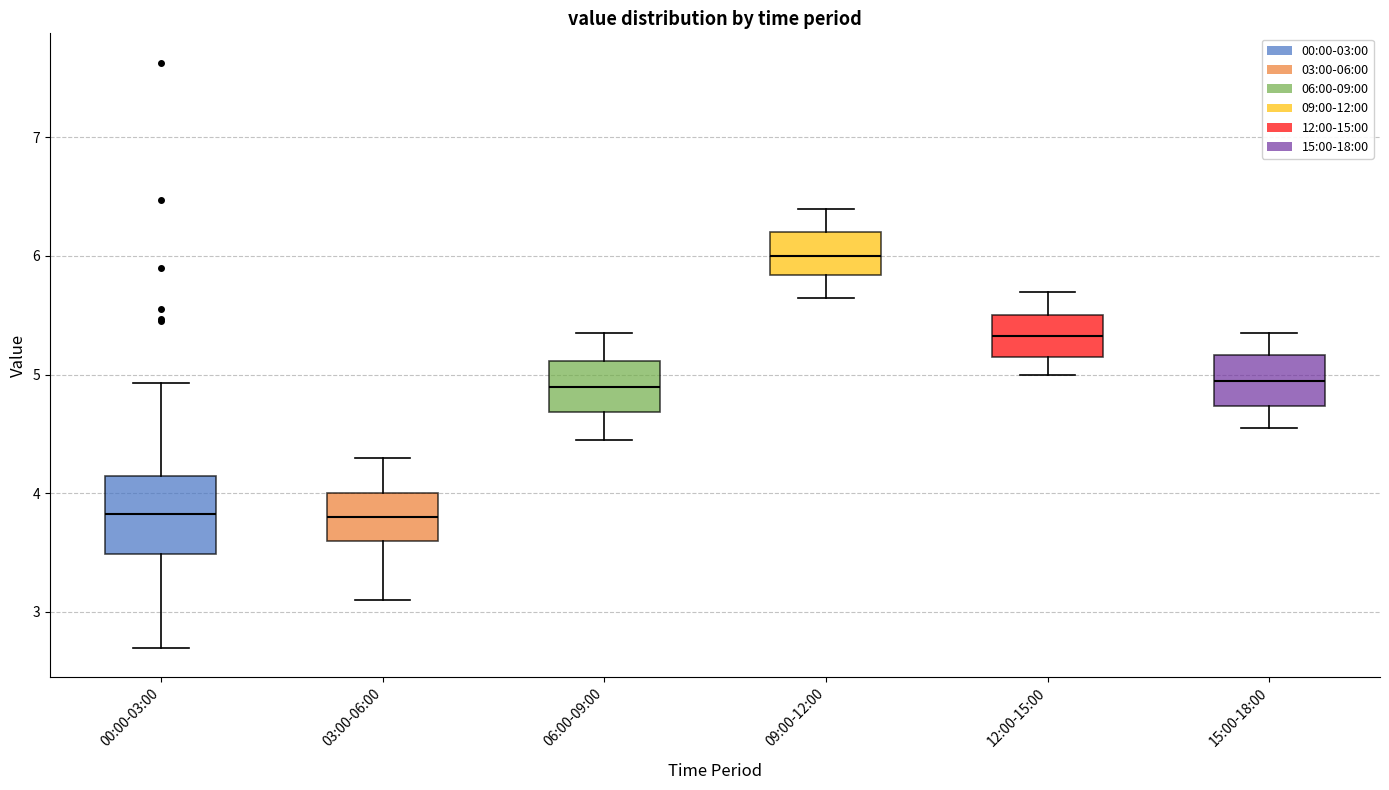

Reading left to right, read every box against the y-axis: the position of its median line, the range the box covers, and the ends of its whiskers. The values are not printed on the chart, so give them approximately, as read against the axis.

00:00-03:00: median 3.8, box 3.5 to 4.1, whiskers 2.7 to 4.9
03:00-06:00: median 3.8, box 3.6 to 4.0, whiskers 3.1 to 4.3
06:00-09:00: median 4.9, box 4.7 to 5.1, whiskers 4.5 to 5.4
09:00-12:00: median 6.0, box 5.8 to 6.2, whiskers 5.7 to 6.4
12:00-15:00: median 5.3, box 5.2 to 5.5, whiskers 5.0 to 5.7
15:00-18:00: median 5.0, box 4.7 to 5.2, whiskers 4.6 to 5.4